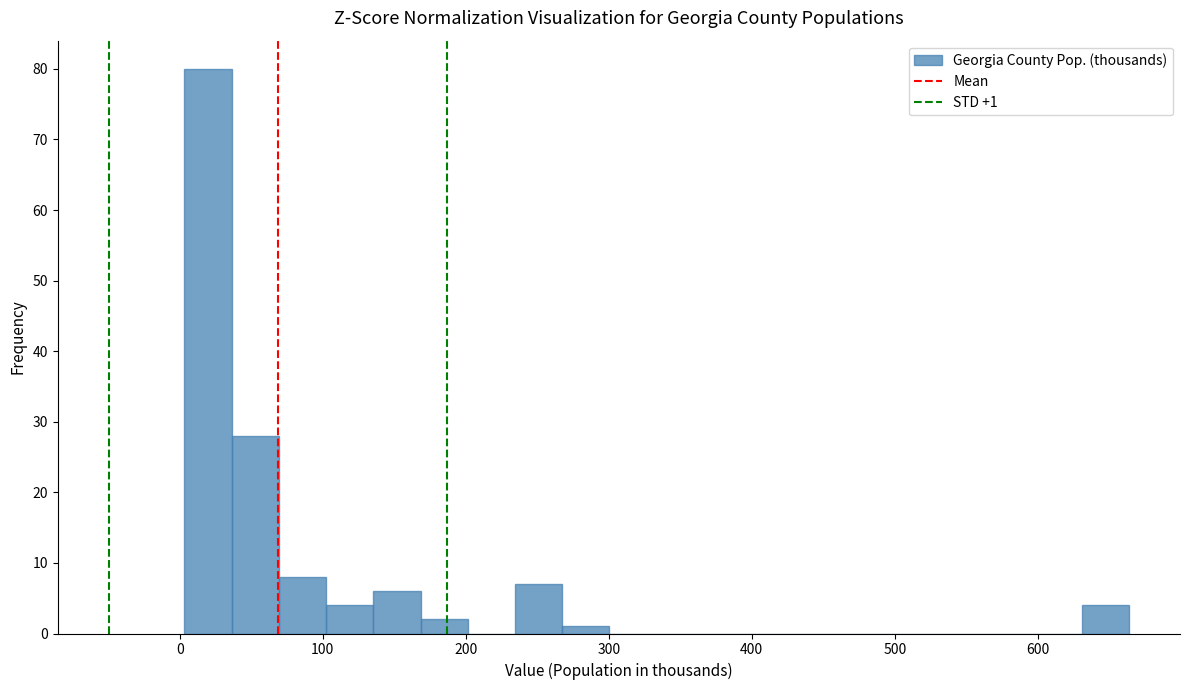

Read against the x-axis, roughly where is the centre of the tallest bar?

20